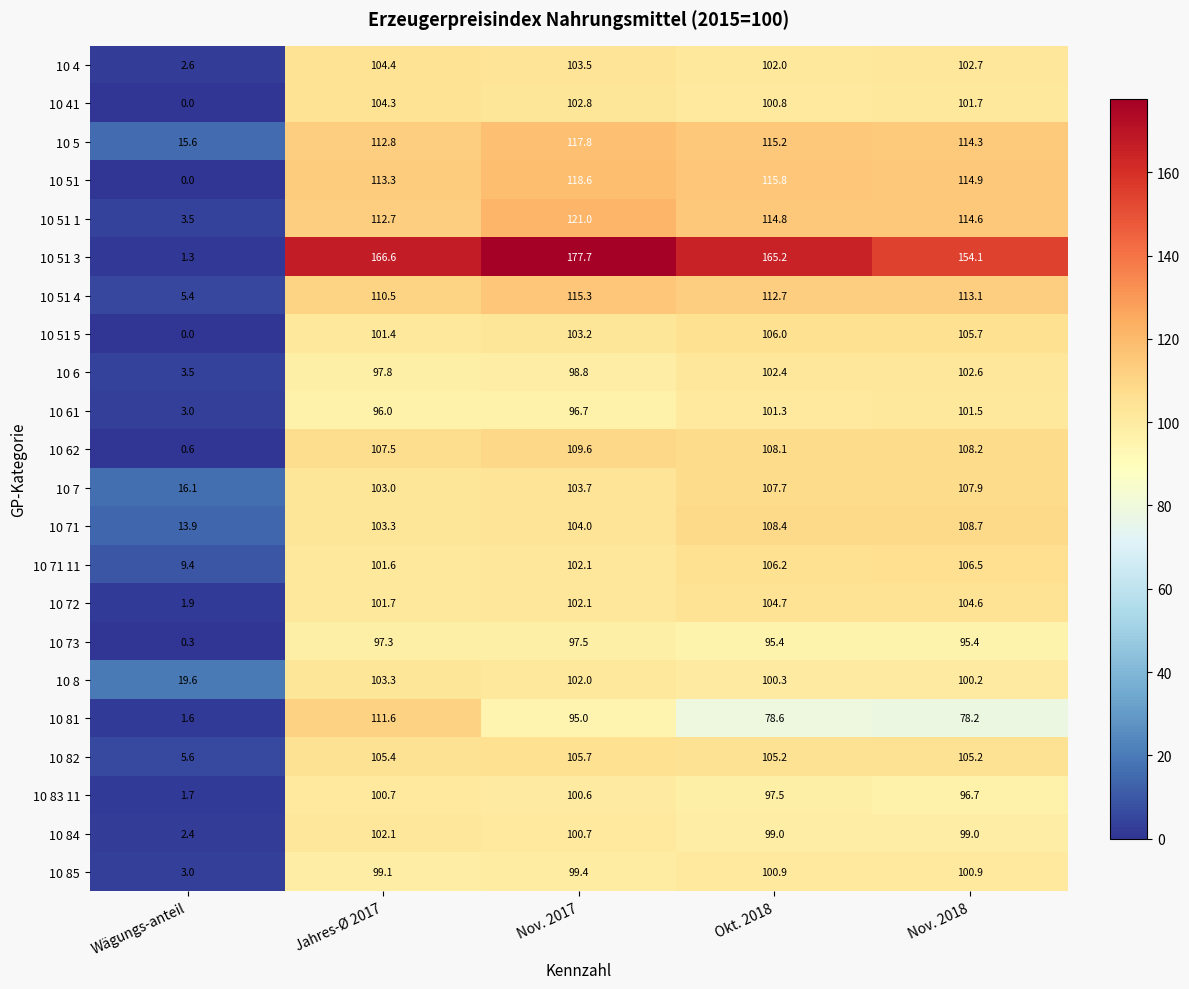

At which category does the chart reach its minimum across all series?

Wägungs-anteil